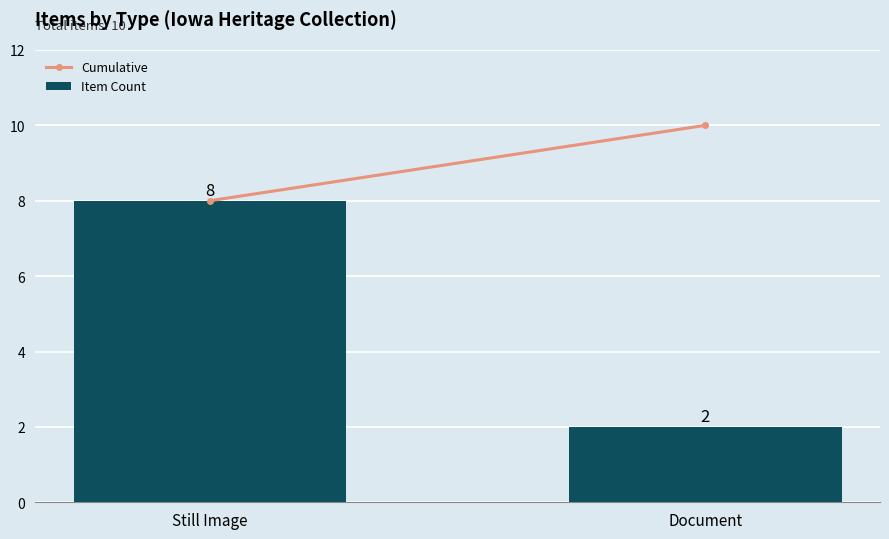

What is the maximum value shown in the chart?

8